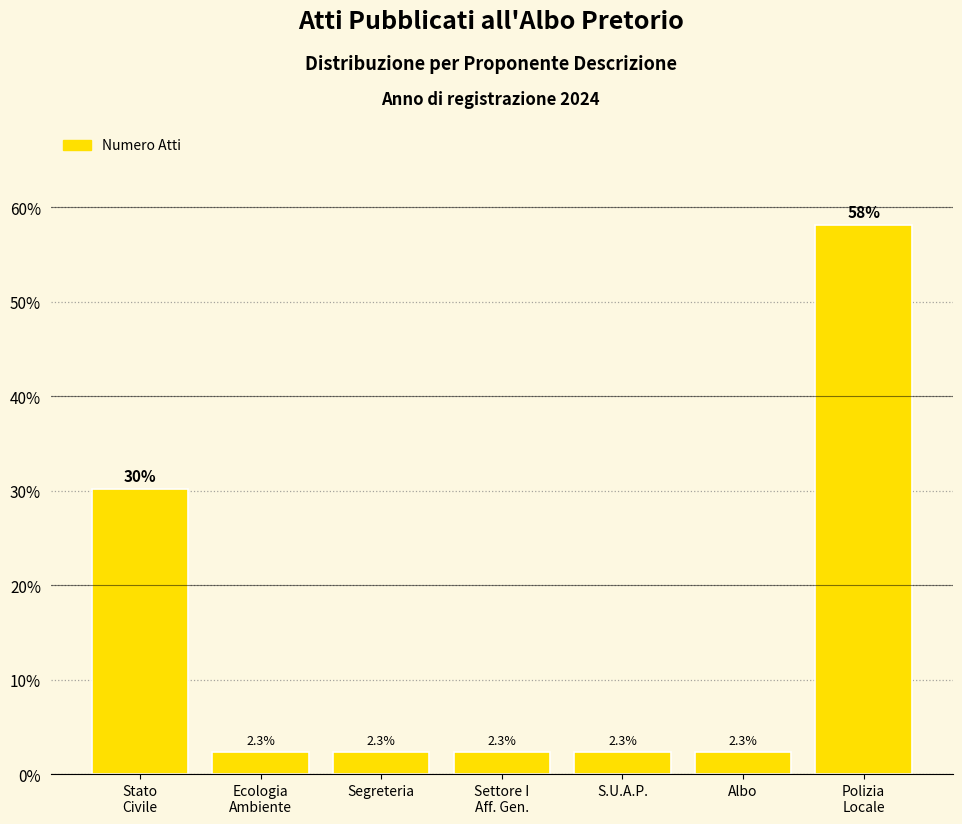

What is the smallest value displayed?

2.3